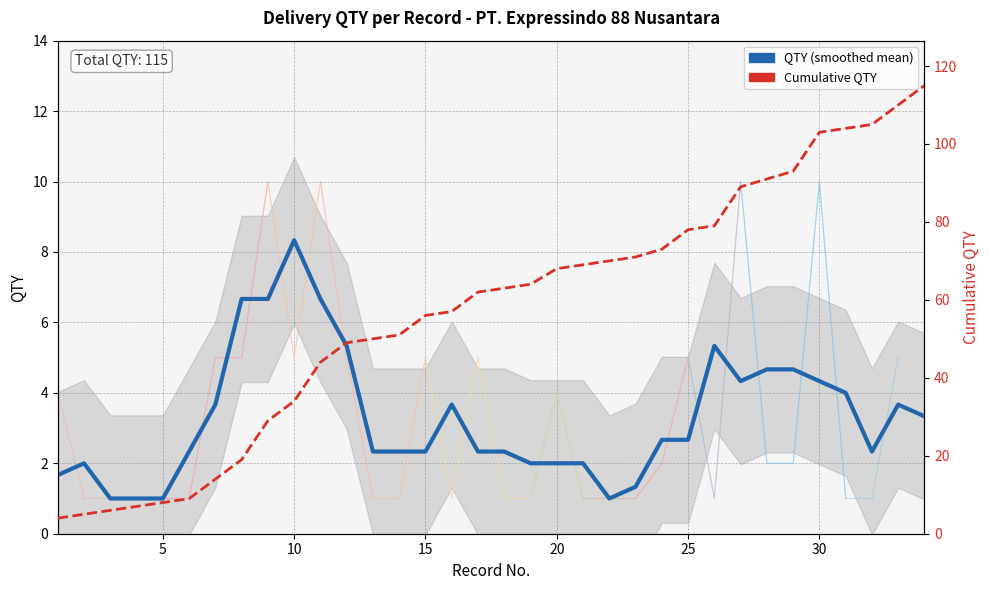

True or false: QTY (smoothed mean) has more than 2 interior local peaks.

True